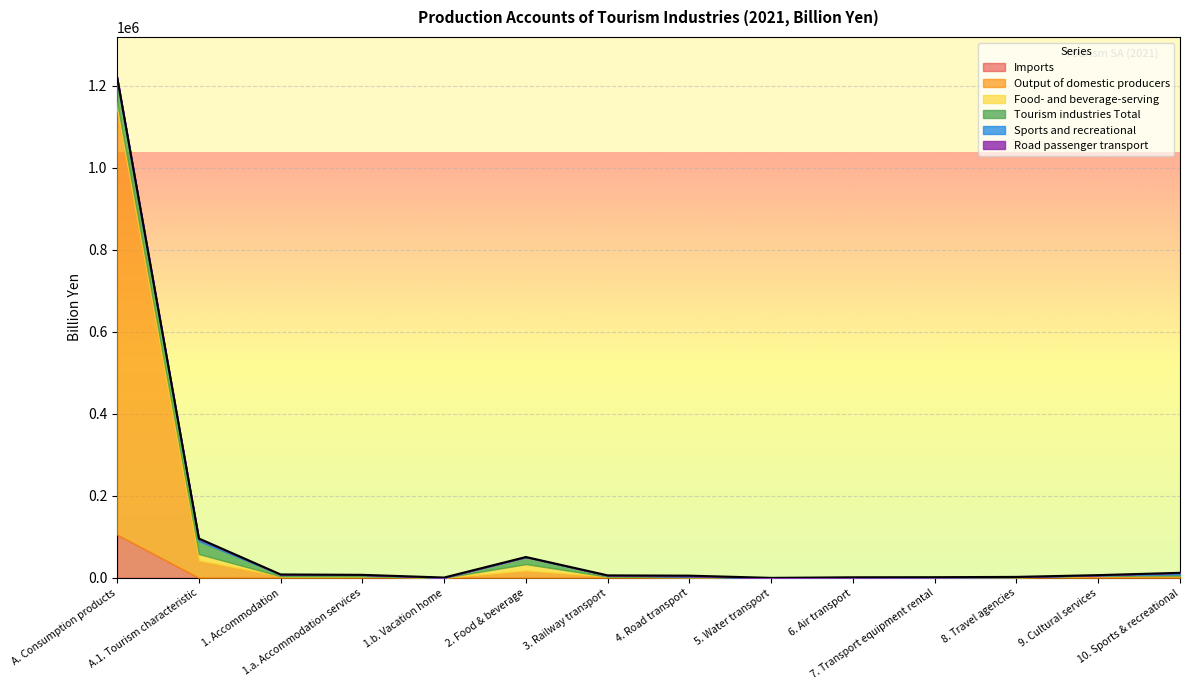

Reading right to left, what are all the values shown in this chart?

Imports: 15	94	50	0	48	2	1	0	2	0	5	5	218	105657
Output of domestic producers: 5484	5453	1689	1753	741	55	1885	3083	17917	458	3752	4210	42269	1038403
Food- and beverage-serving: 1	0	1	0	0	0	0	0	15735	0	17	17	15754	15786
Tourism industries Total: 3472	627	693	3	741	55	1833	3083	17126	458	3699	4157	31790	51712
Sports and recreational: 3464	627	49	0	0	0	0	0	172	0	23	23	4335	8022
Road passenger transport: 0	0	3	0	0	0	1783	0	0	0	0	0	1785	1856